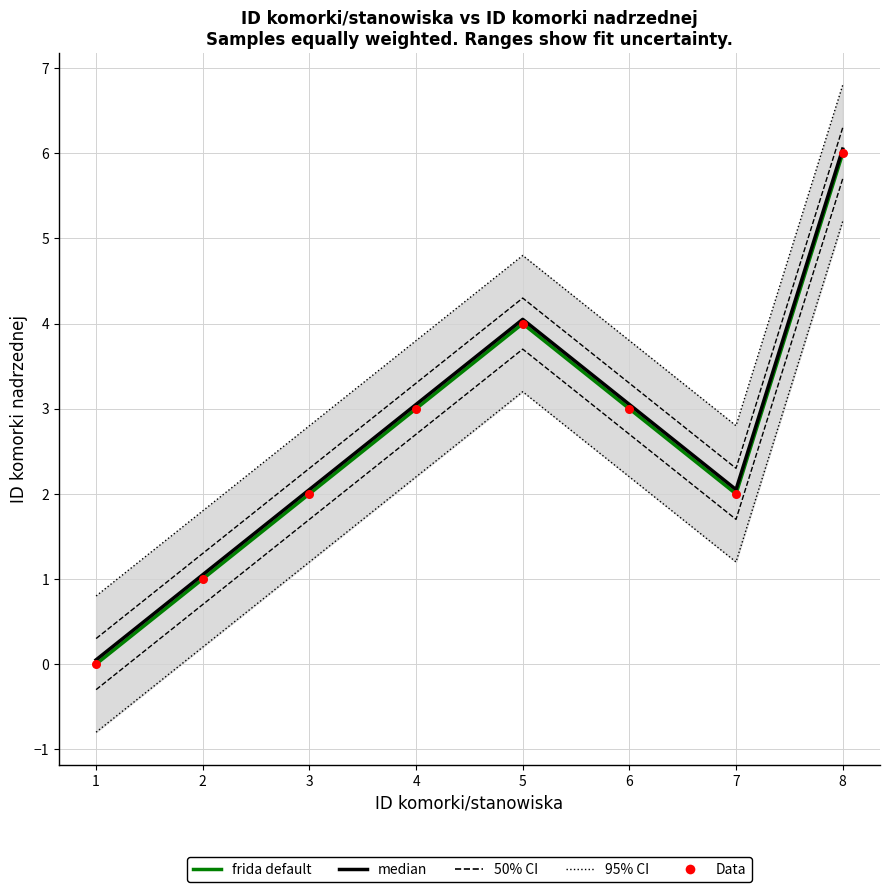

Which series contains the lowest Y value?

frida default